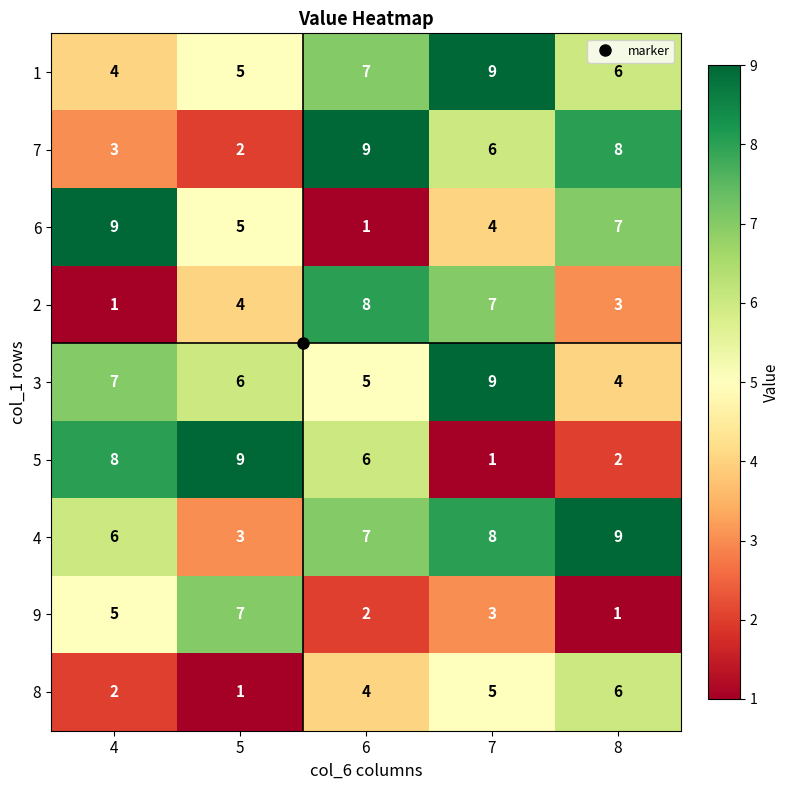

What is the greatest value displayed?

9